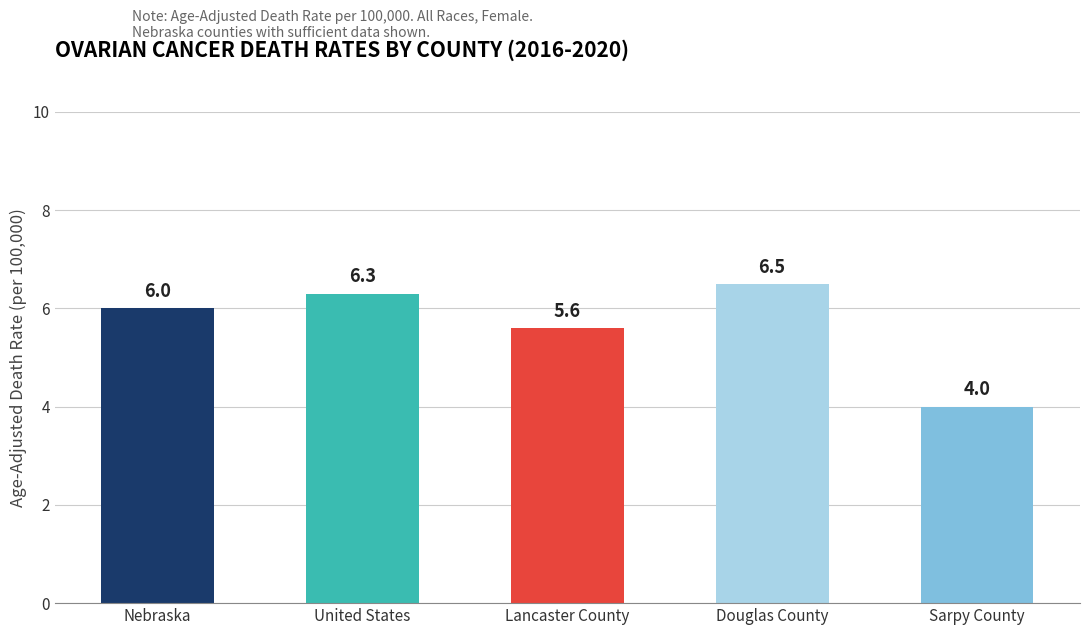

What is the maximum value shown in the chart?

6.5